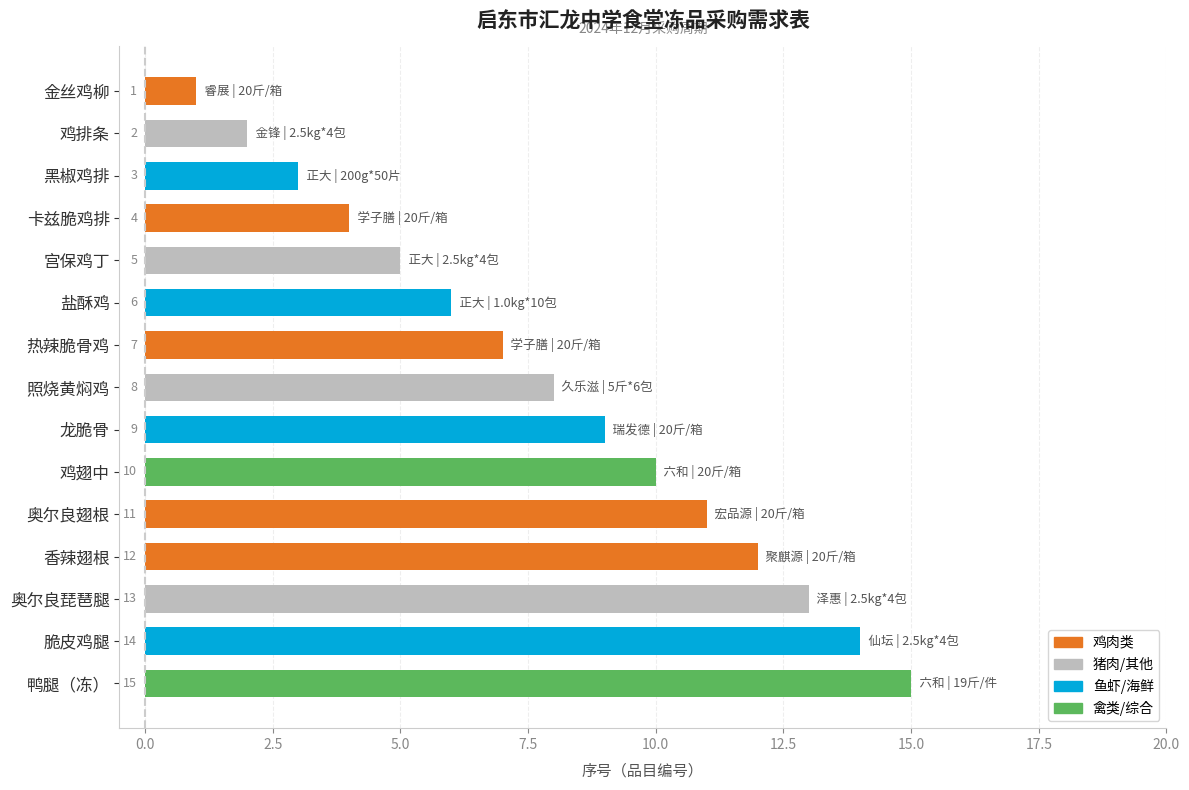

Rank the categories by value from lowest to highest.

金丝鸡柳, 鸡排条, 黑椒鸡排, 卡兹脆鸡排, 宫保鸡丁, 盐酥鸡, 热辣脆骨鸡, 照烧黄焖鸡, 龙脆骨, 鸡翅中, 奥尔良翅根, 香辣翅根, 奥尔良琵琶腿, 脆皮鸡腿, 鸭腿（冻）